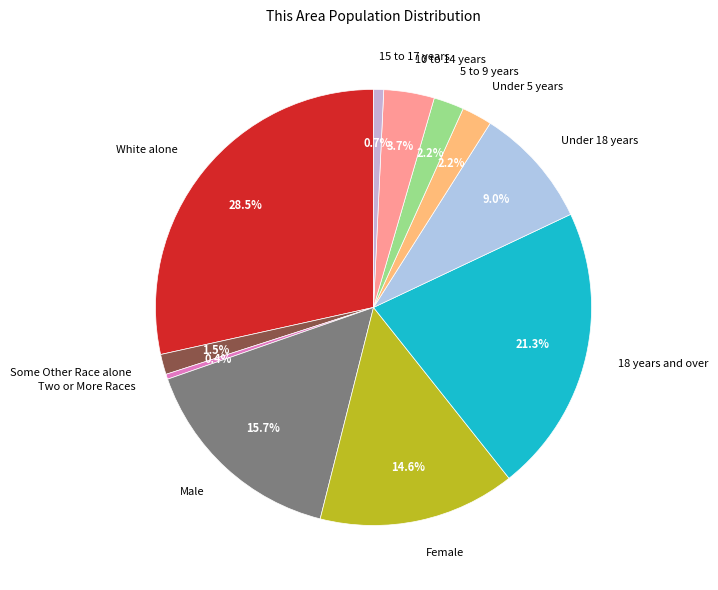

What is the largest slice in the pie chart?

White alone